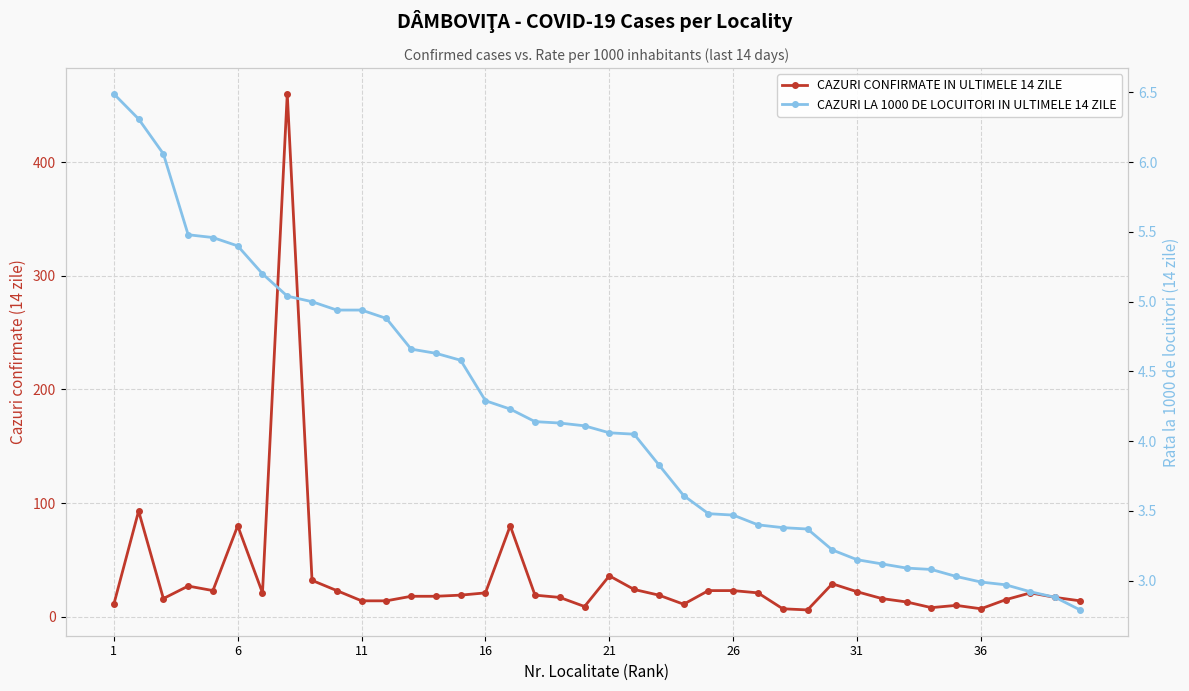

Rank the series at 11 from lowest to highest value.

CAZURI LA 1000 DE LOCUITORI IN ULTIMELE 14 ZILE, CAZURI CONFIRMATE IN ULTIMELE 14 ZILE